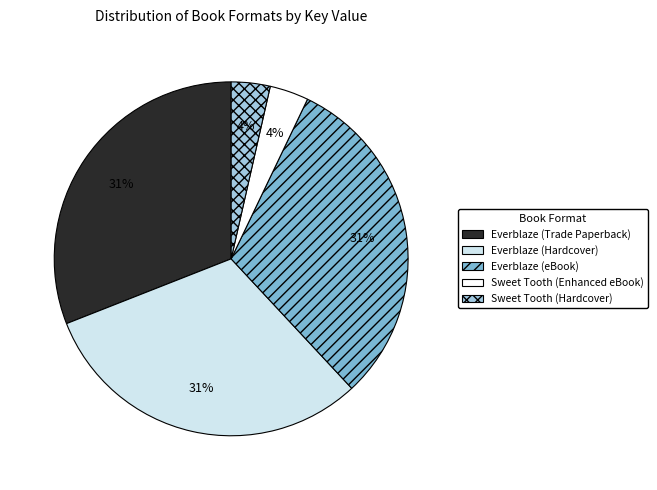

True or false: Sweet Tooth (Hardcover) accounts for 4% of the total.

True